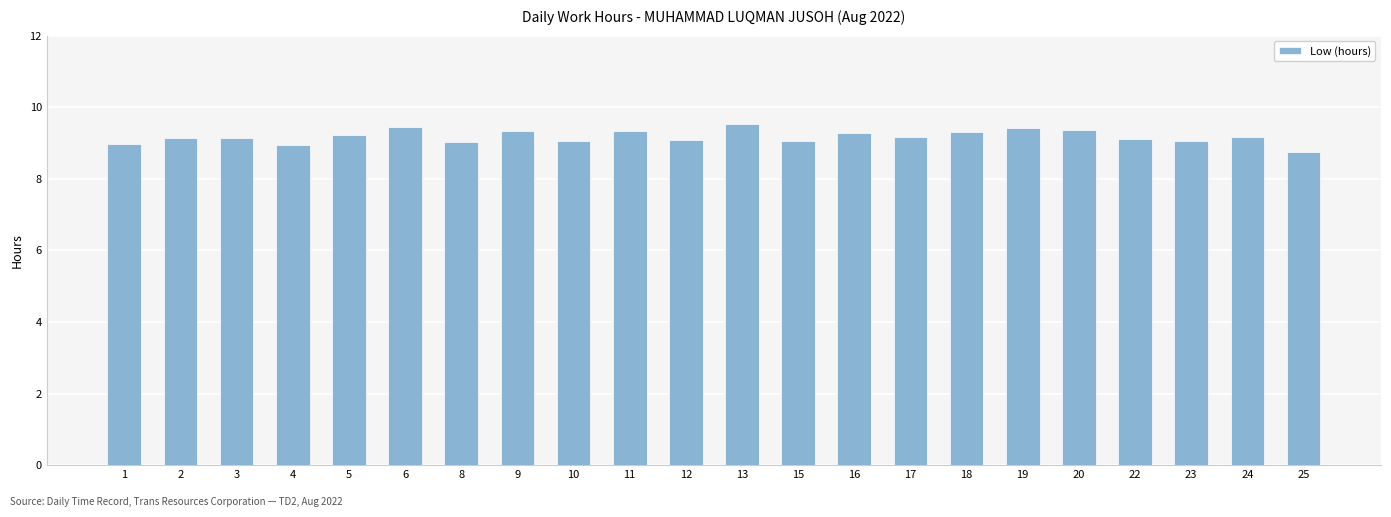

What is the value of the 21st bar from the left?

9.2